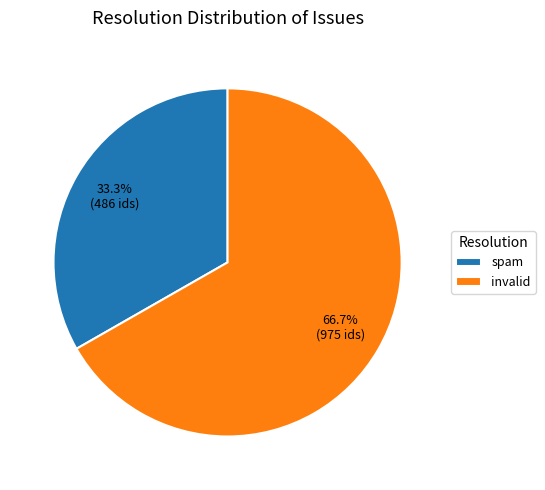

What is the ratio of the value at invalid to the value at spam?

2.0